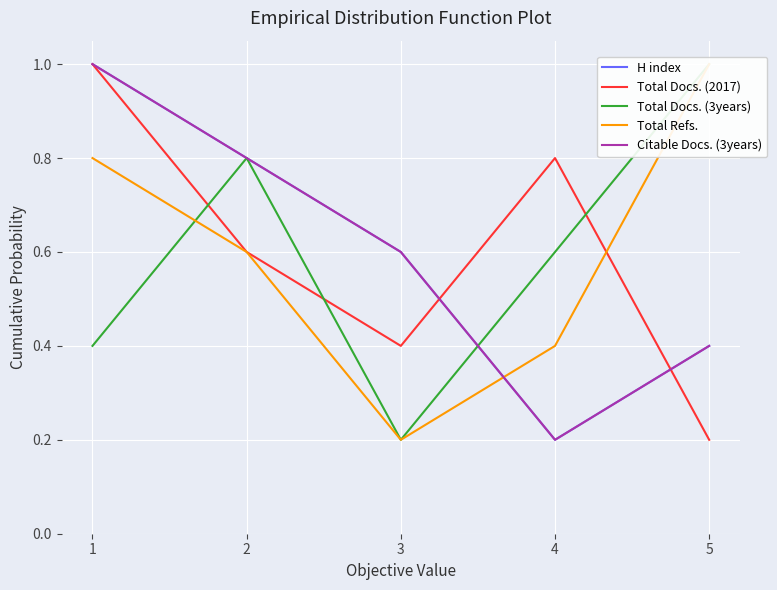

True or false: Citable Docs. (3years) and Total Docs. (3years) cross at least once.

True